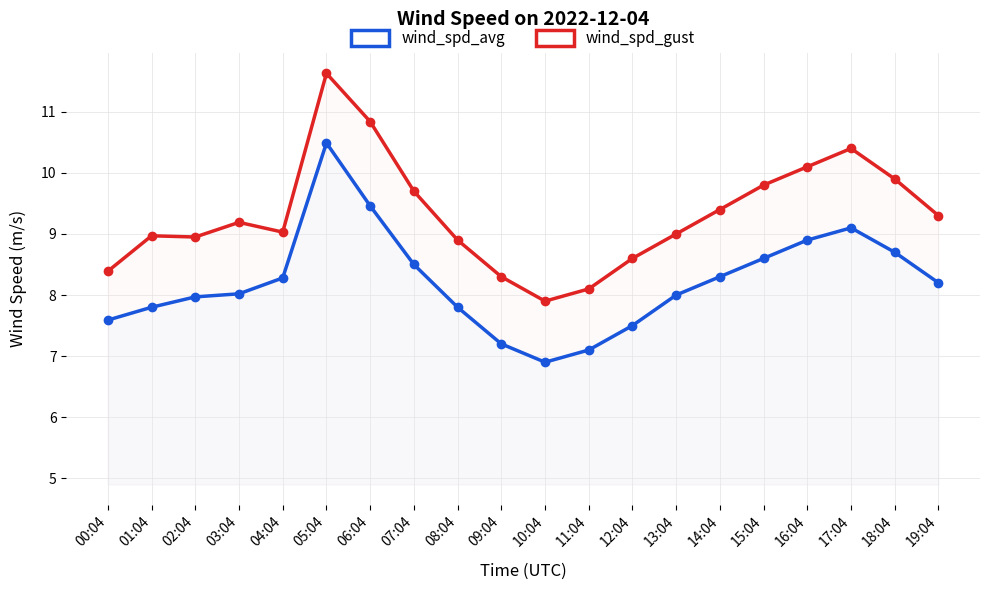

True or false: wind_spd_avg and wind_spd_gust intersect in this chart.

False